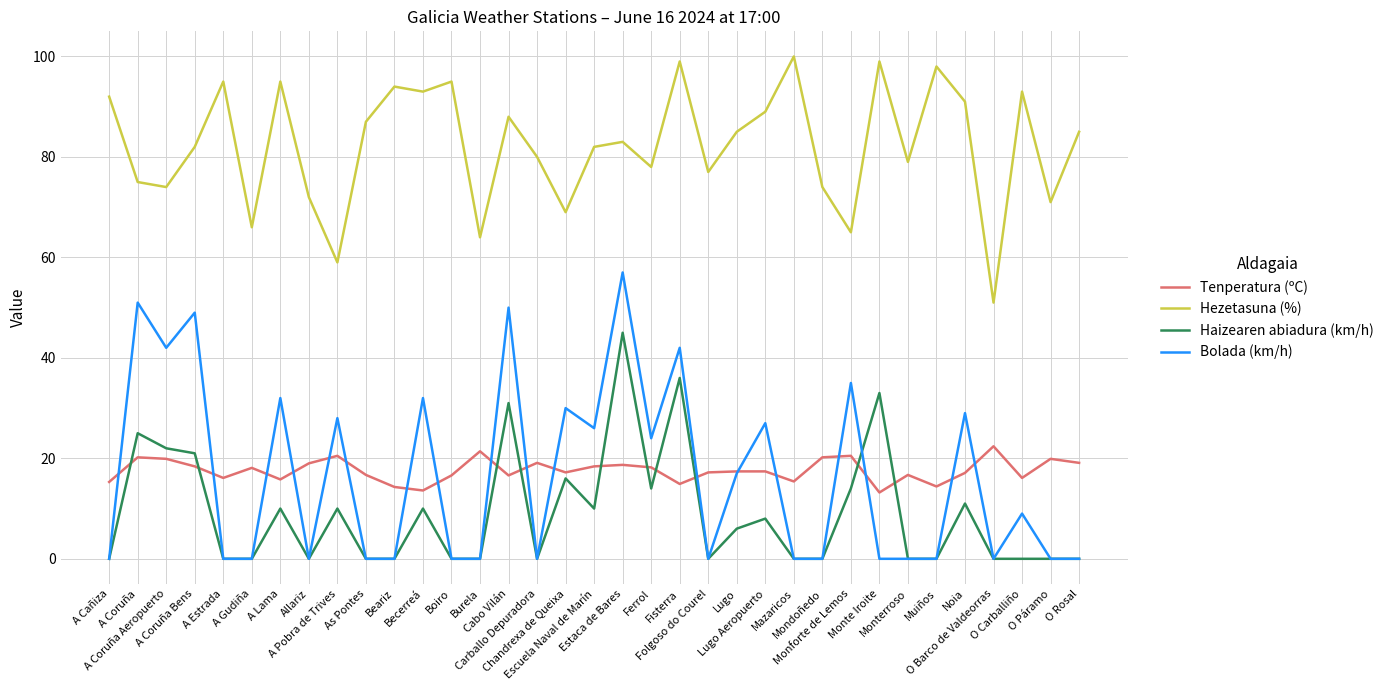

What are all the series names shown in the legend?

Tenperatura (ºC), Hezetasuna (%), Haizearen abiadura (km/h), Bolada (km/h)